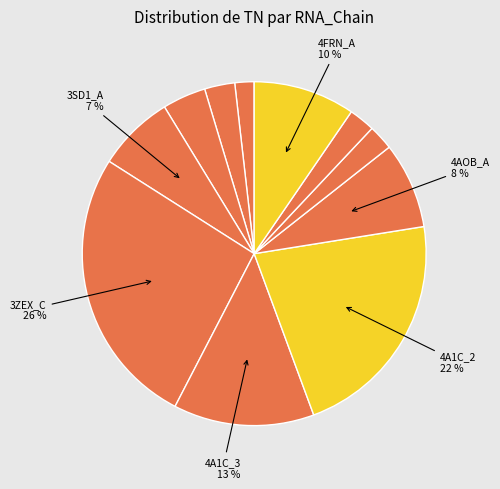

Rank the categories by value from lowest to highest.

2L94_A, 4ENB_A, 4ENC_A, 2LC8_A, 3RKF_A, 3SD1_A, 4AOB_A, 4FRN_A, 4A1C_3, 4A1C_2, 3ZEX_C